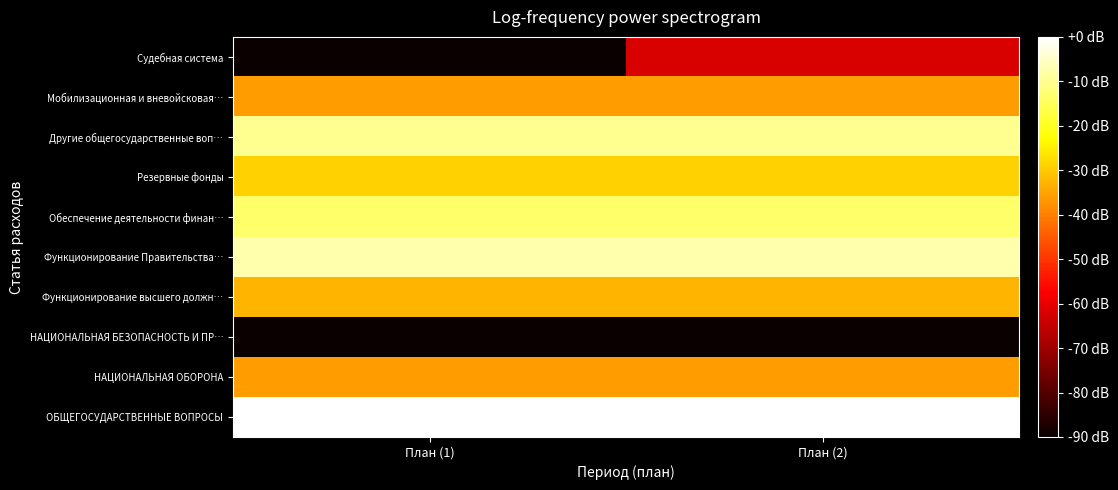

Reading left to right, extract all data points from this chart.

ОБЩЕГОСУДАРСТВЕННЫЕ ВОПРОСЫ: План (1)=-0.0	План (2)=0.0
НАЦИОНАЛЬНАЯ ОБОРОНА: План (1)=-36.1	План (2)=-36.1
НАЦИОНАЛЬНАЯ БЕЗОПАСНОСТЬ И ПР…: План (1)=-242.2	План (2)=-242.2
Функционирование высшего должн…: План (1)=-32.9	План (2)=-32.9
Функционирование Правительства…: План (1)=-7.7	План (2)=-7.7
Обеспечение деятельности финан…: План (1)=-13.7	План (2)=-13.7
Резервные фонды: План (1)=-29.0	План (2)=-29.0
Другие общегосударственные воп…: План (1)=-9.8	План (2)=-9.9
Мобилизационная и вневойсковая…: План (1)=-36.1	План (2)=-36.1
Судебная система: План (1)=-242.2	План (2)=-62.2